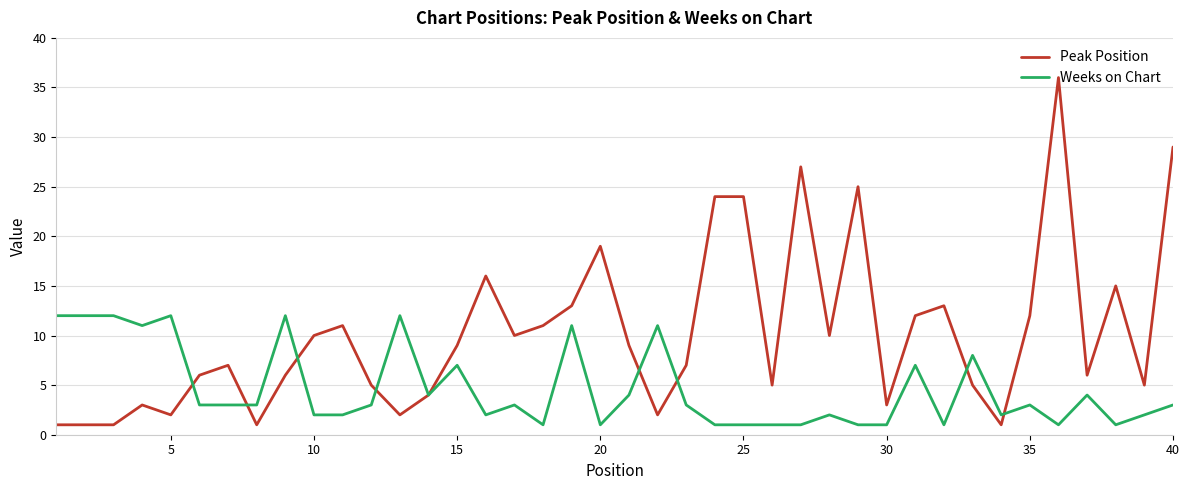

Which series has the largest total across all categories?

Peak Position